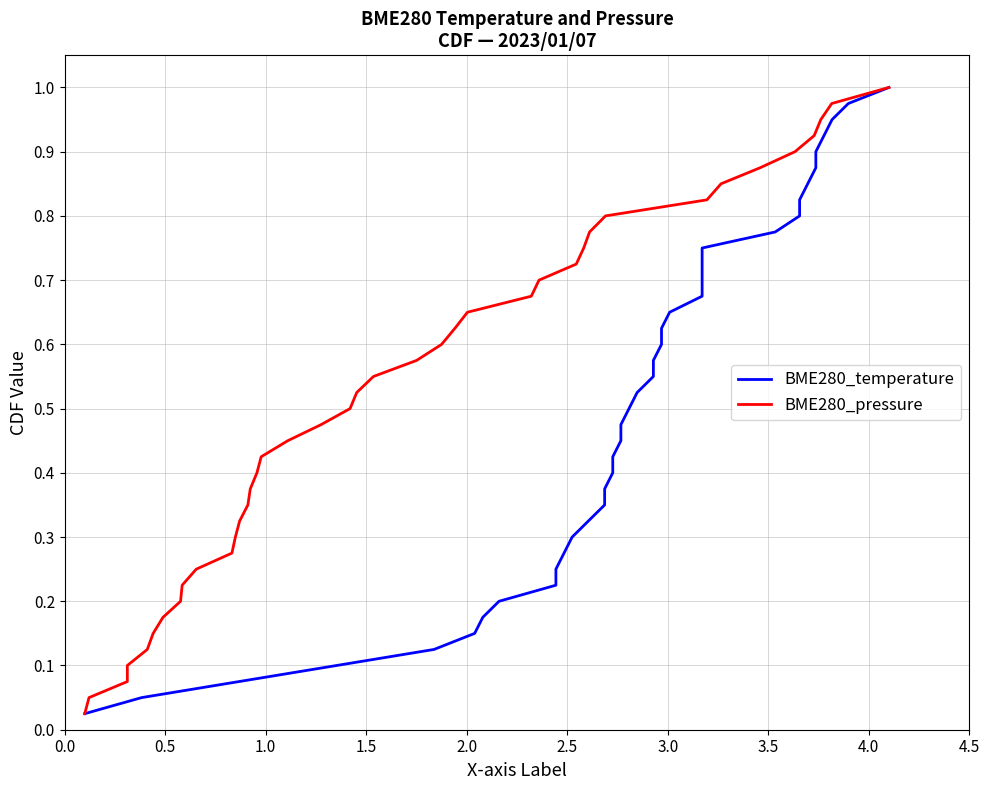

True or false: BME280_temperature and BME280_pressure intersect in this chart.

False